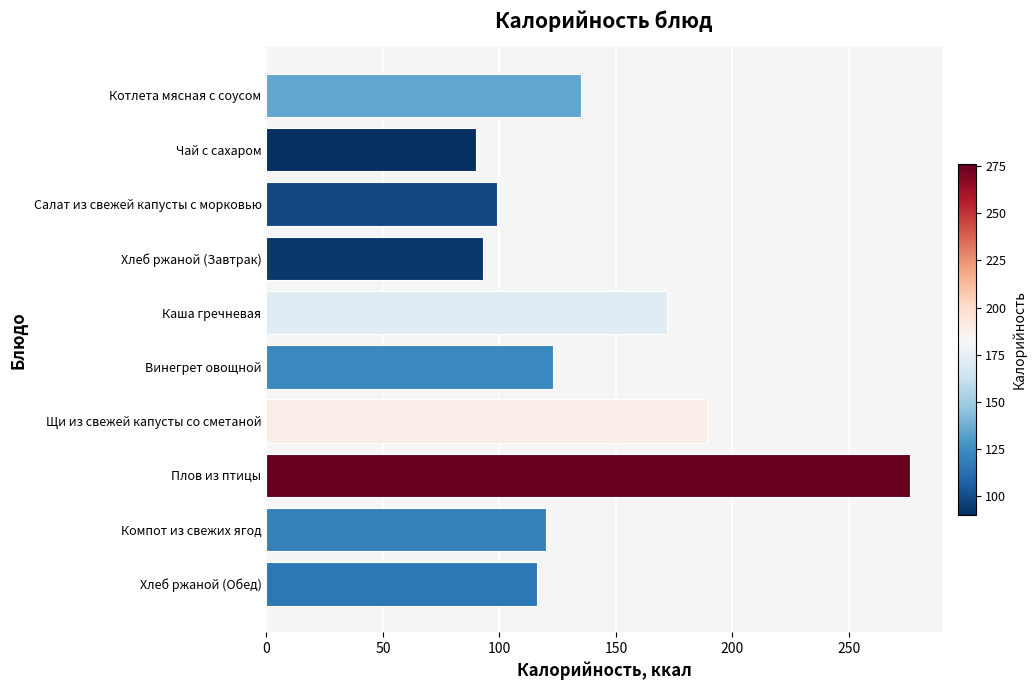

What is the sum of the values at Хлеб ржаной (Обед) and Каша гречневая?

288